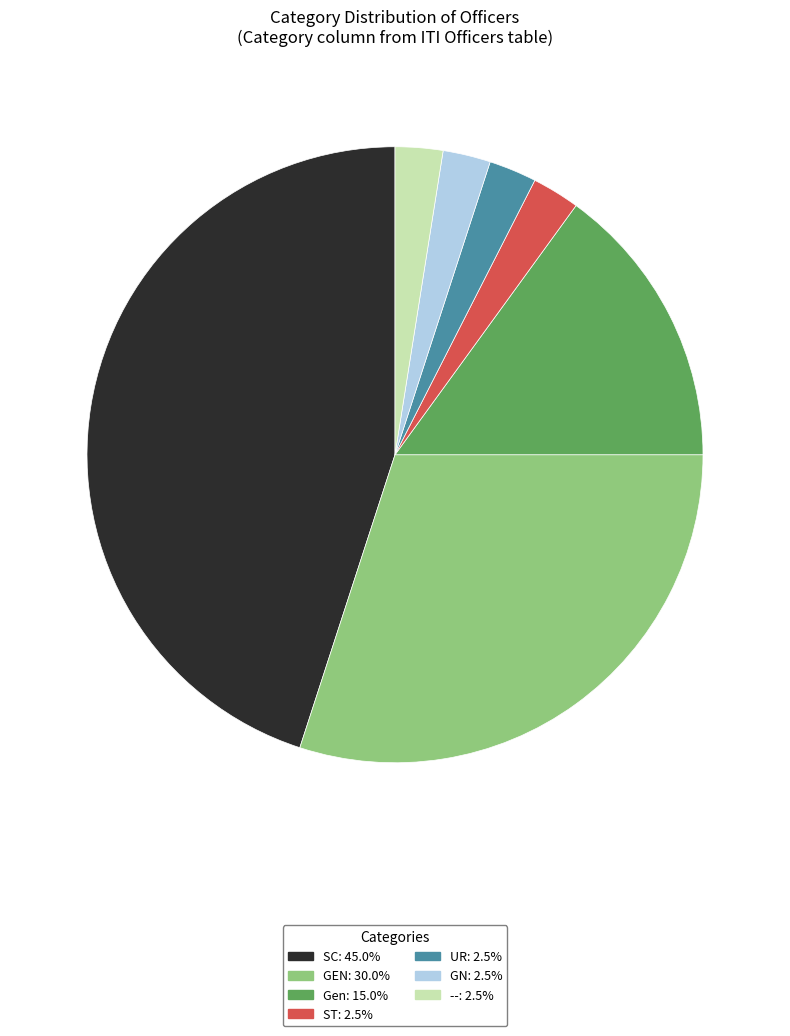

Which slice is the largest?

SC